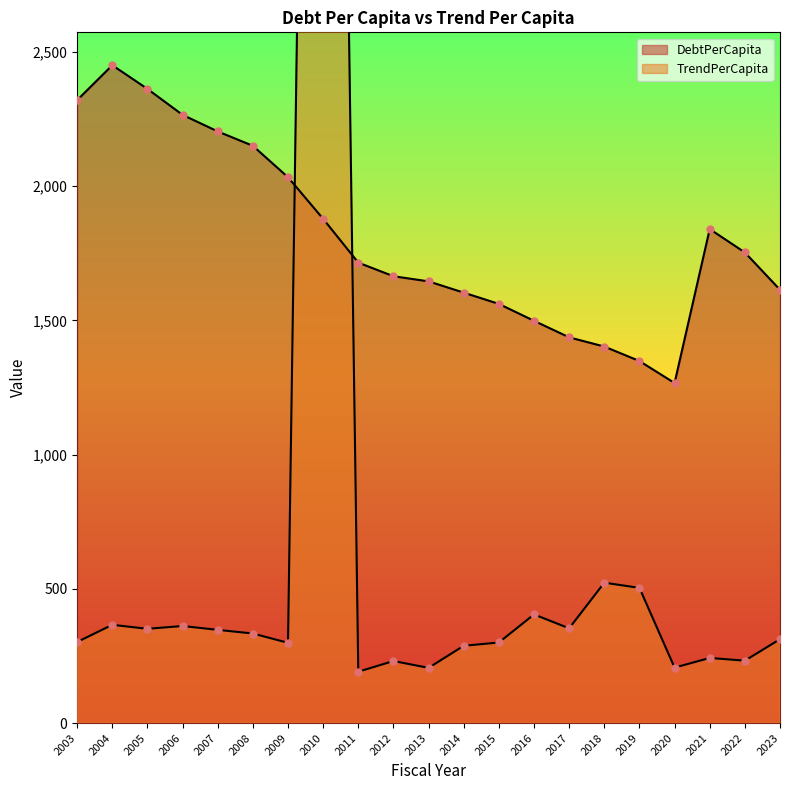

At how many categories does at least one series exceed 2147?

7